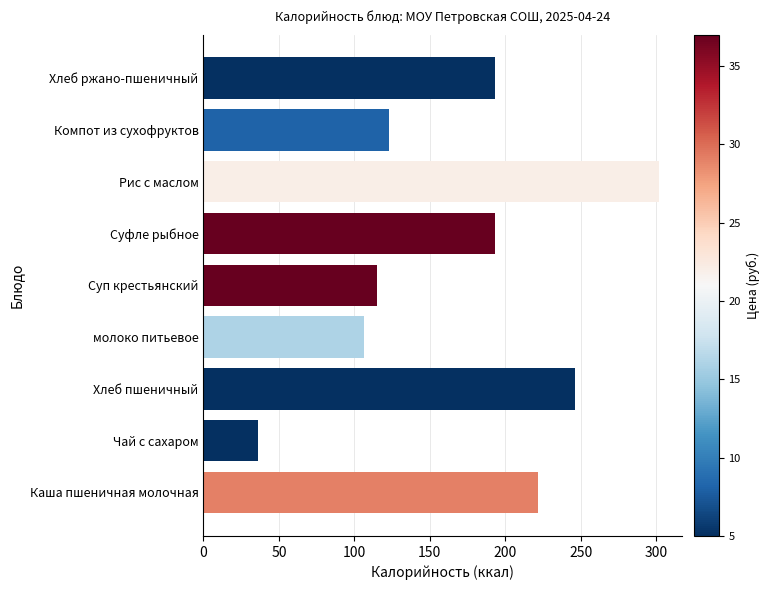

What is the smallest value displayed?

36.0